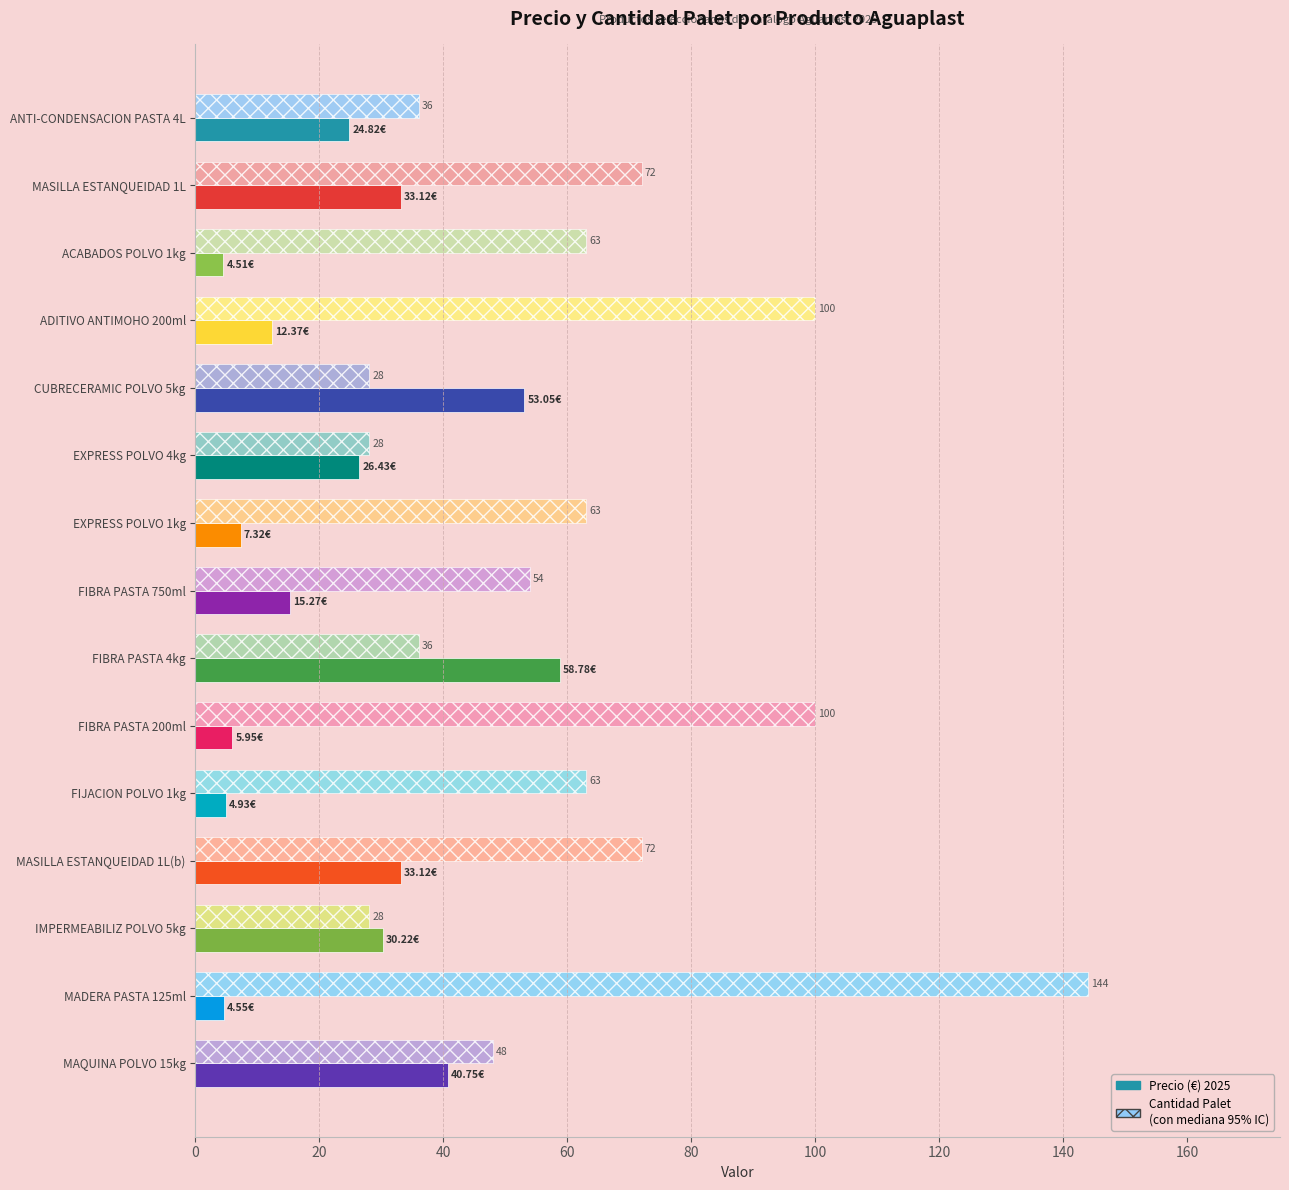

At which category is the sum across all series the highest?

MADERA PASTA 125ml